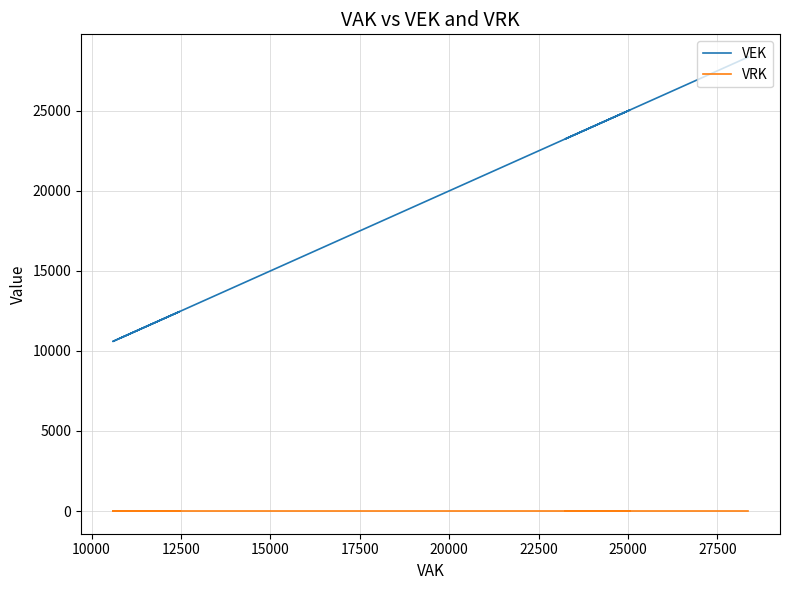

True or false: VRK and VEK cross at least once.

False